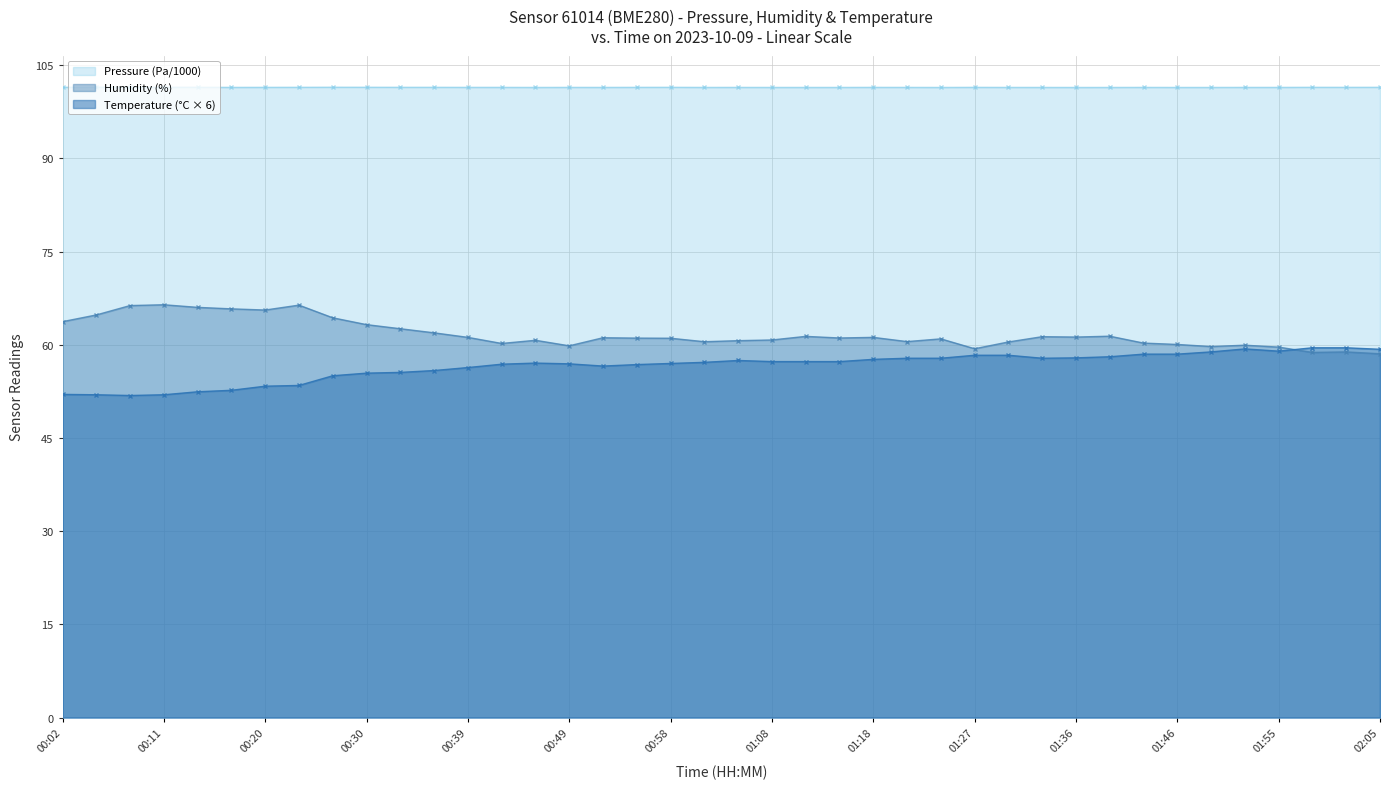

Where is Pressure (Pa) nearest to the value 101?

01:36